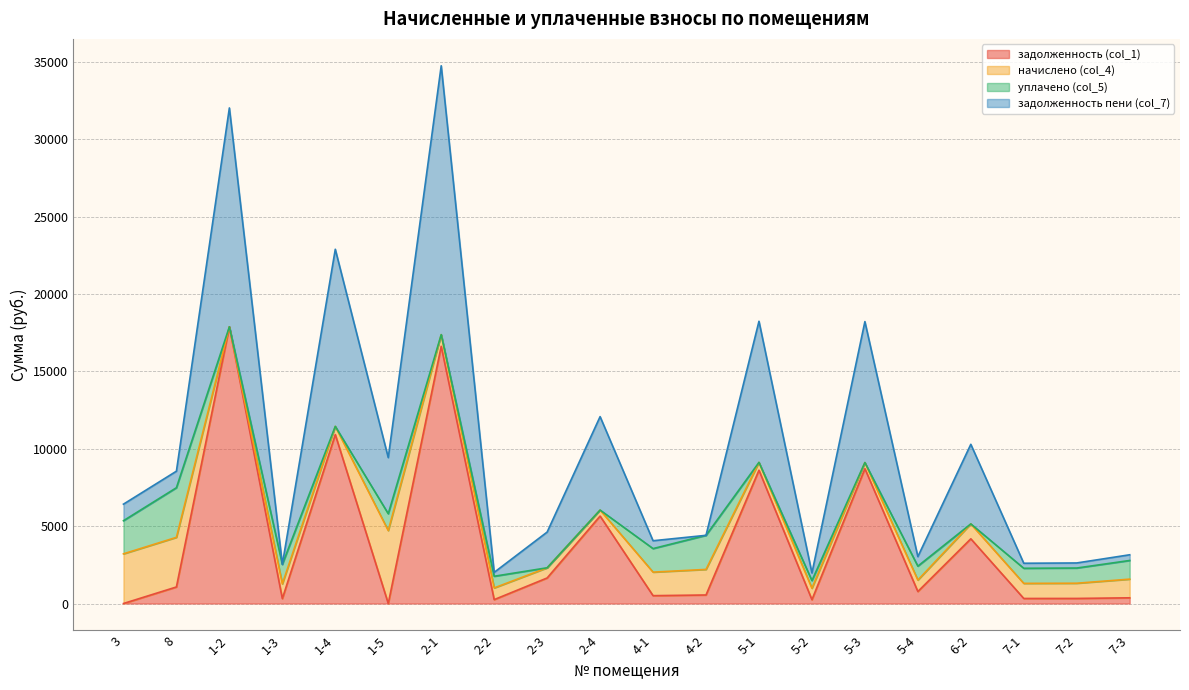

True or false: задолженность пени (col_7) has a value of 3544.9 at 6-2.

False